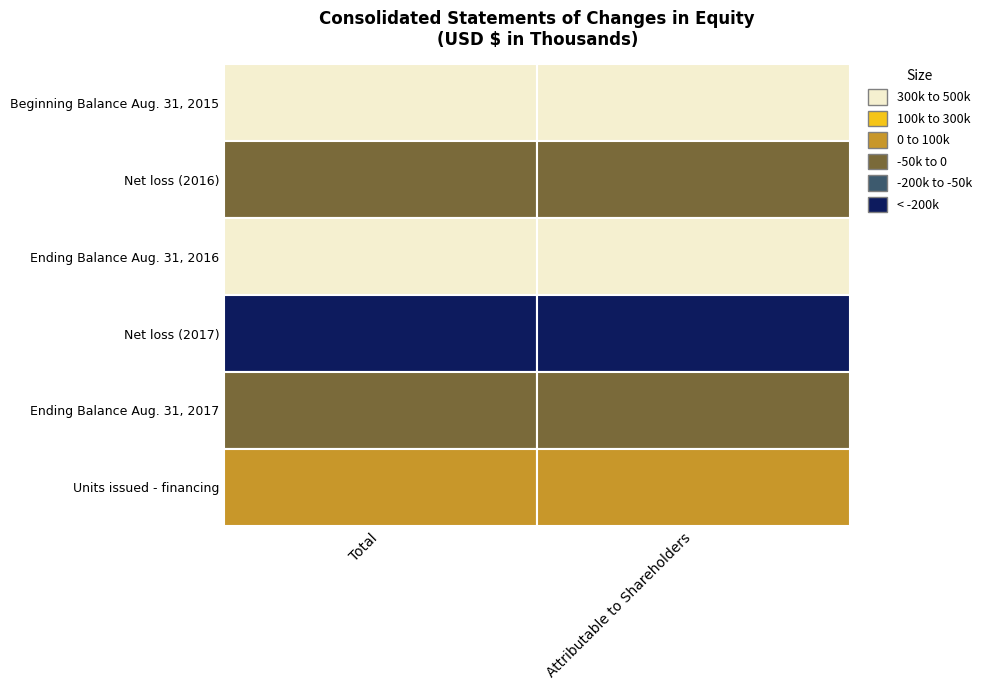

The Beginning Balance at Aug. 31, 2015 series shows 283757 at Total. True or false?

False